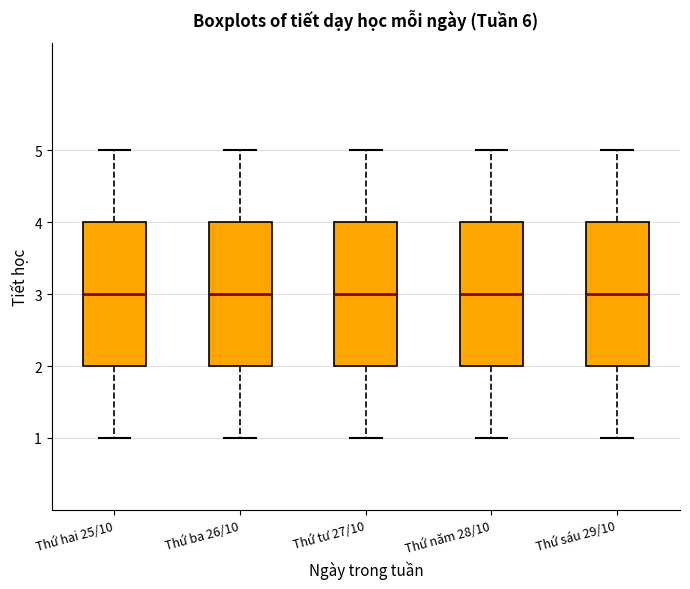

Where does the upper whisker of the box for Thứ tư 27/10 end on the y-axis? The values are not printed on the chart, so give them approximately, as read against the axis.

5